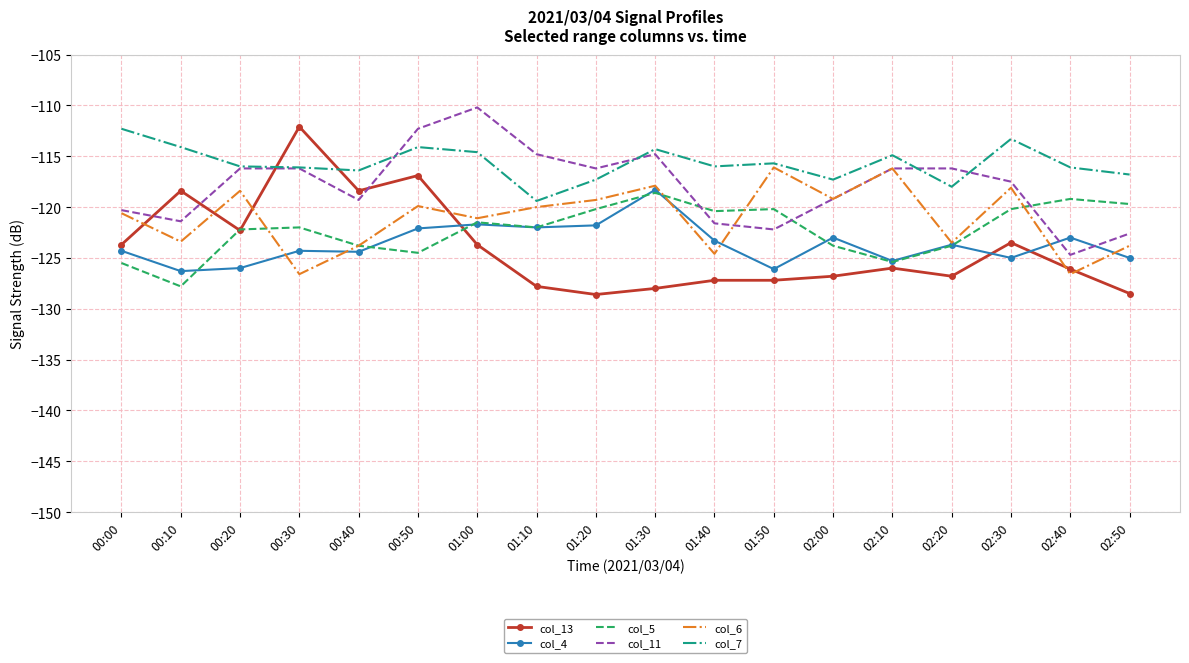

Which series changed the most between 01:50 and 02:30?

col_11